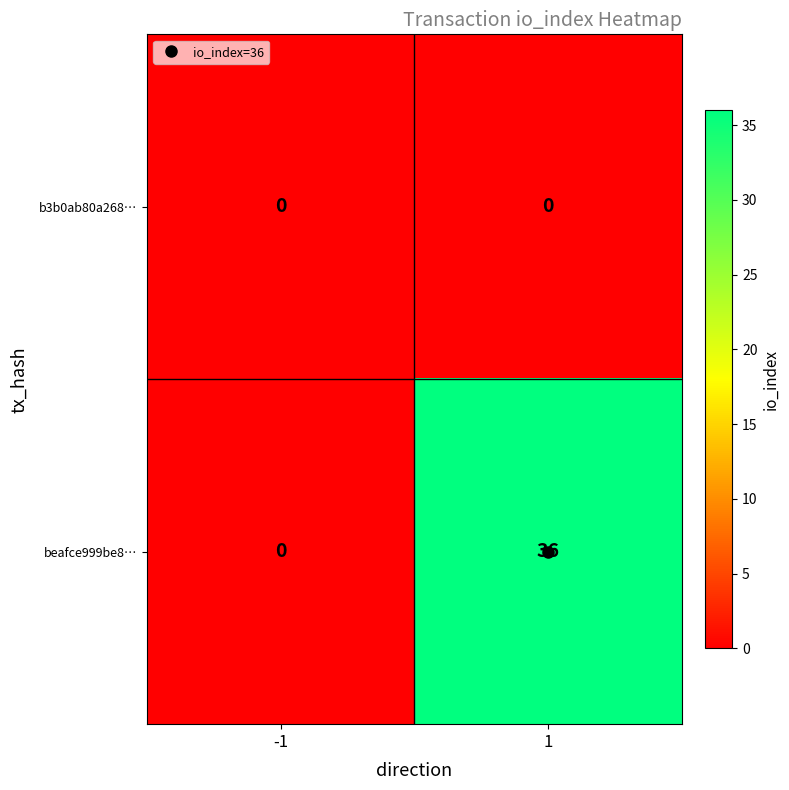

At which category does the chart reach its peak across all series?

1